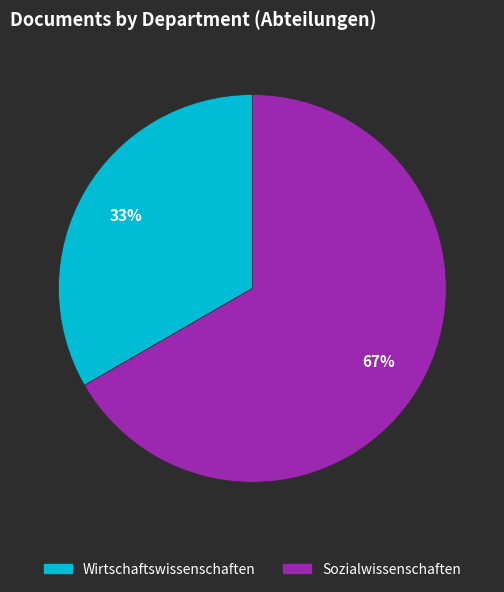

To the nearest percent, what is the average slice percentage?

50%